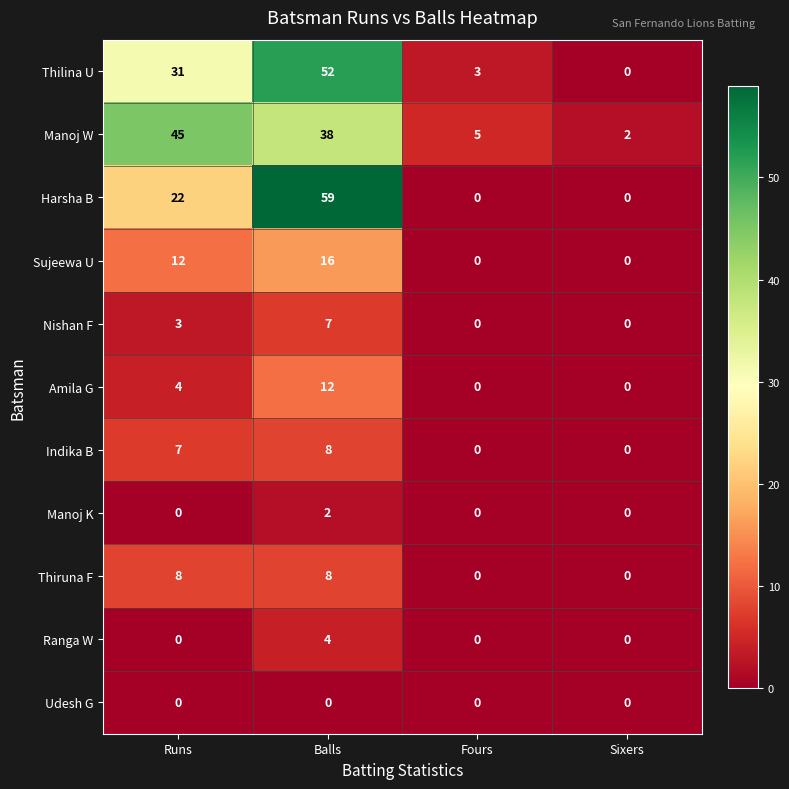

Which series has the largest range (max minus min)?

Harsha B